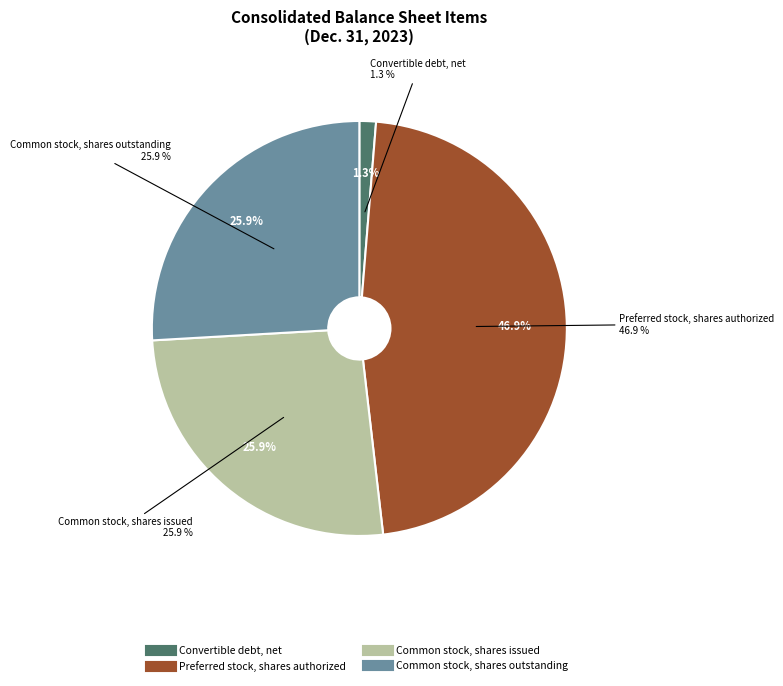

Rank the categories by value from highest to lowest.

Preferred stock, shares authorized, Common stock, shares issued, Common stock, shares outstanding, Convertible debt, net